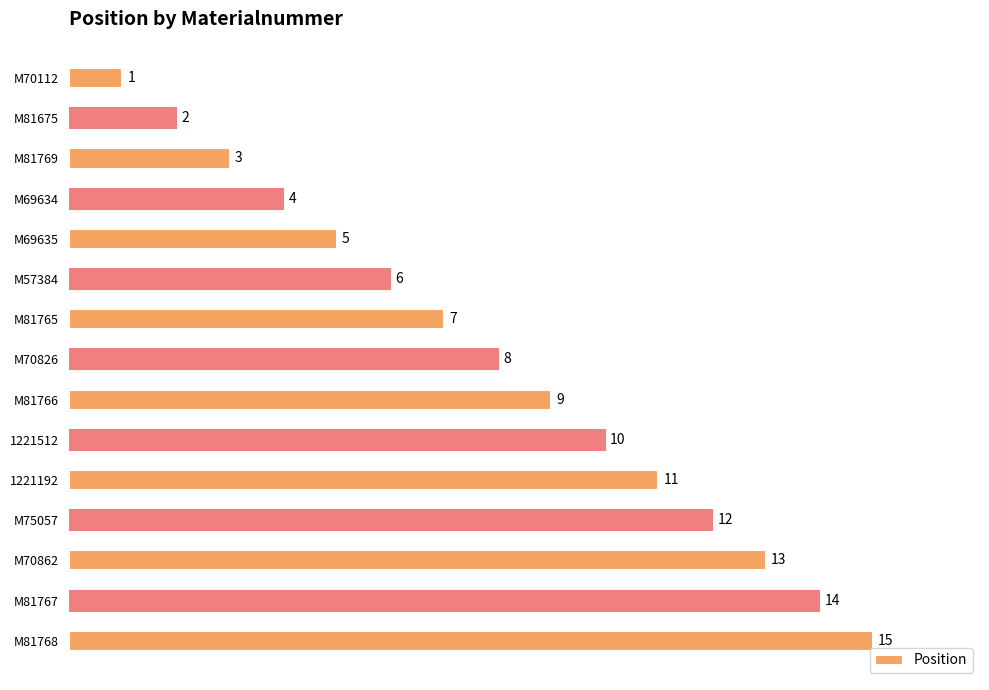

What is the average value?

8